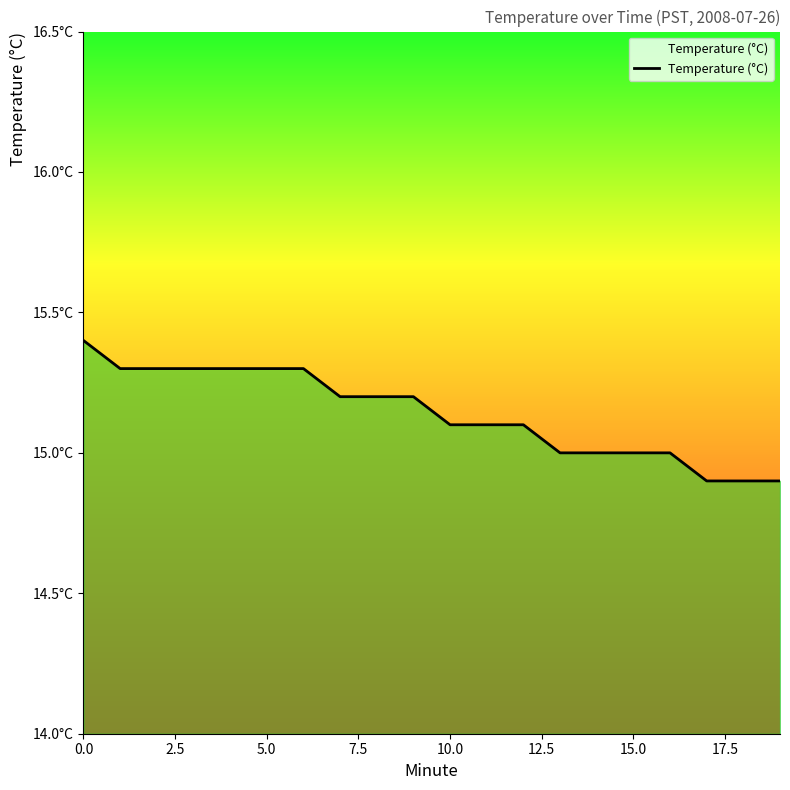

What is the smallest value displayed?

14.9